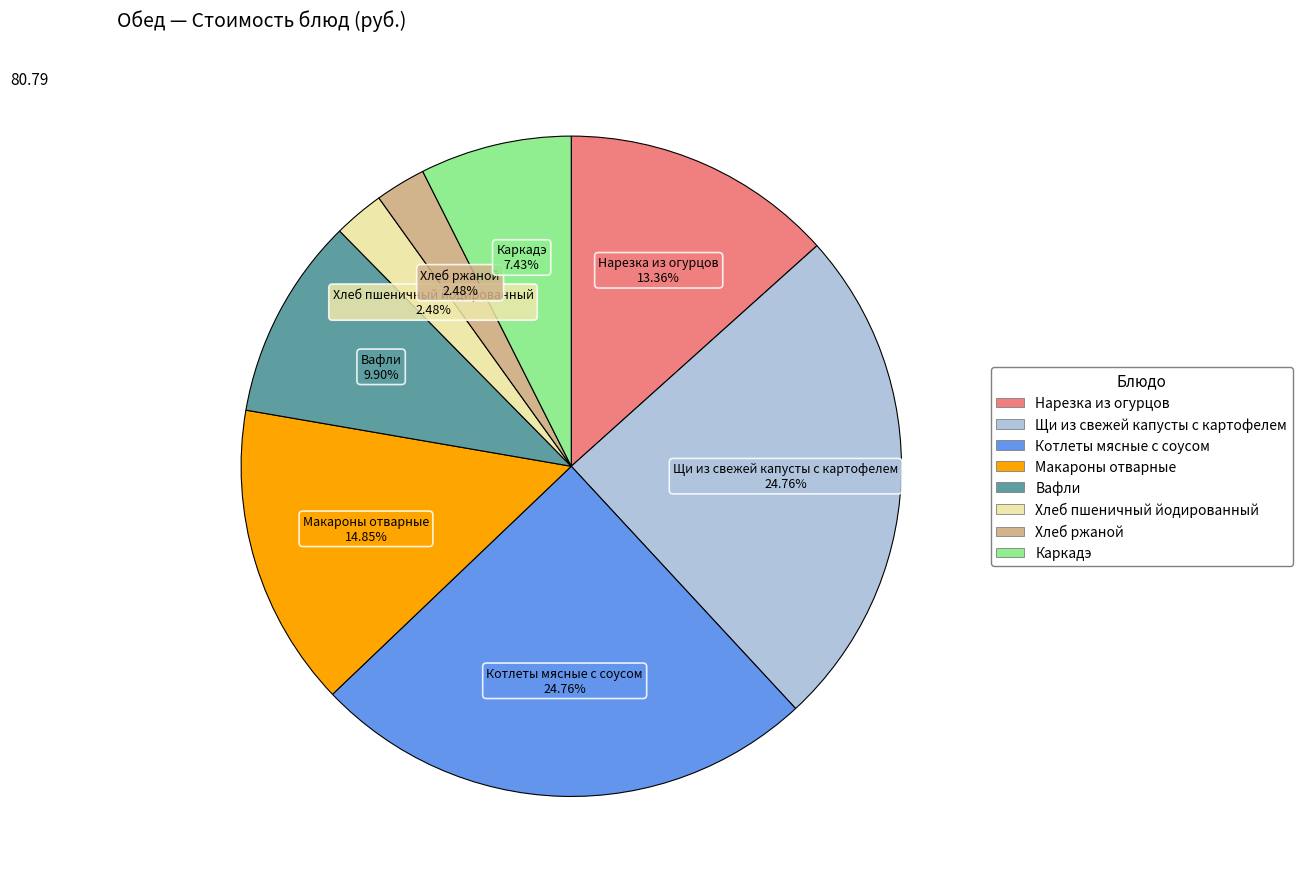

What is the ratio of the value at Вафли to the value at Хлеб ржаной?

4.0